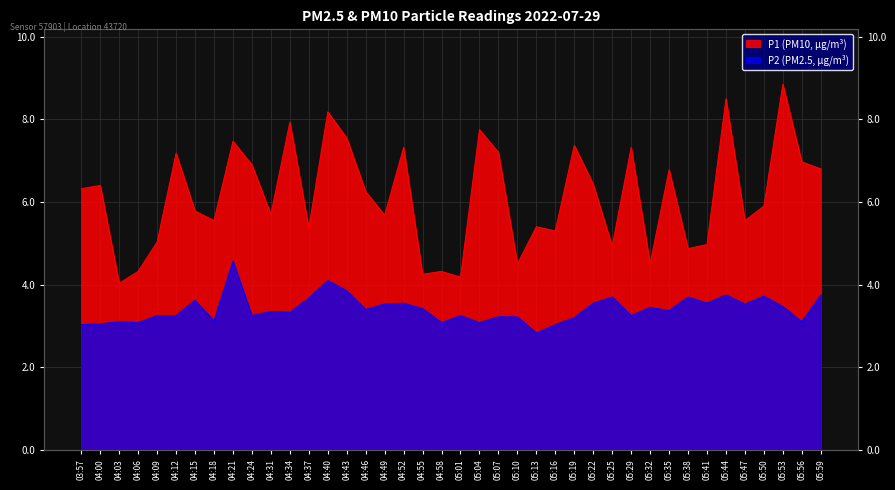

The P1 series shows 6.4 at 04:00. True or false?

True